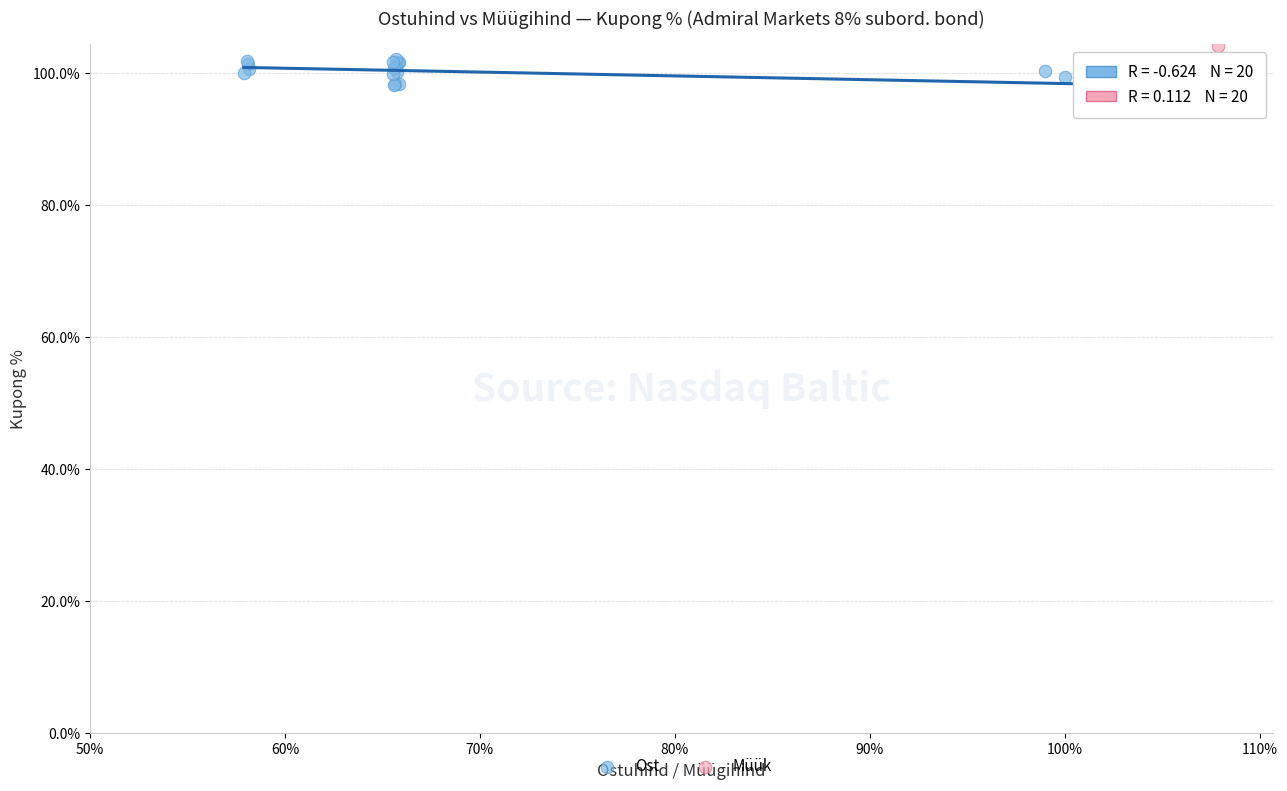

What are all the series names shown in the legend?

Ost, Müük